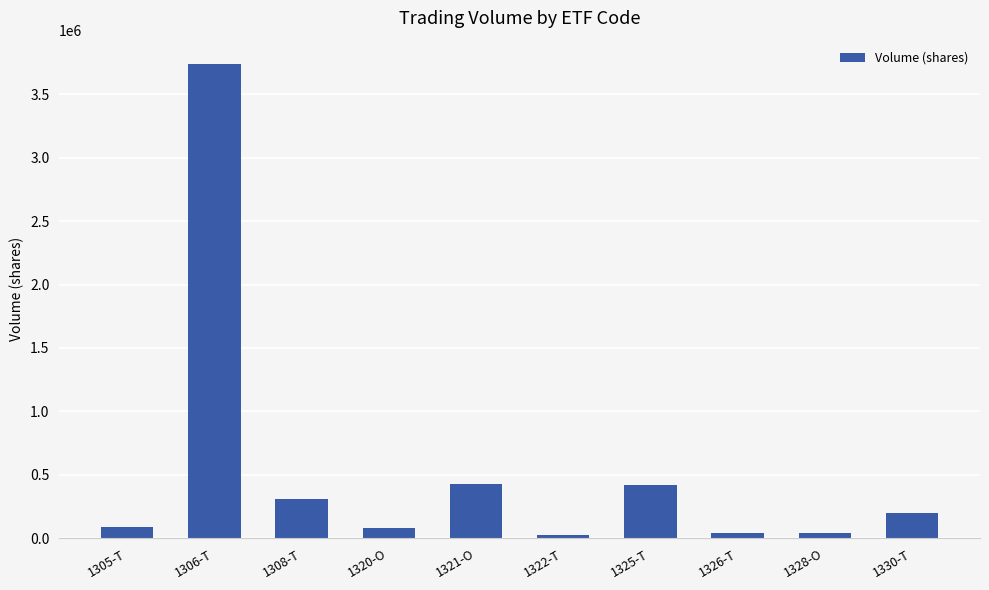

What is the ratio of the value at 1330-T to the value at 1328-O?

4.7